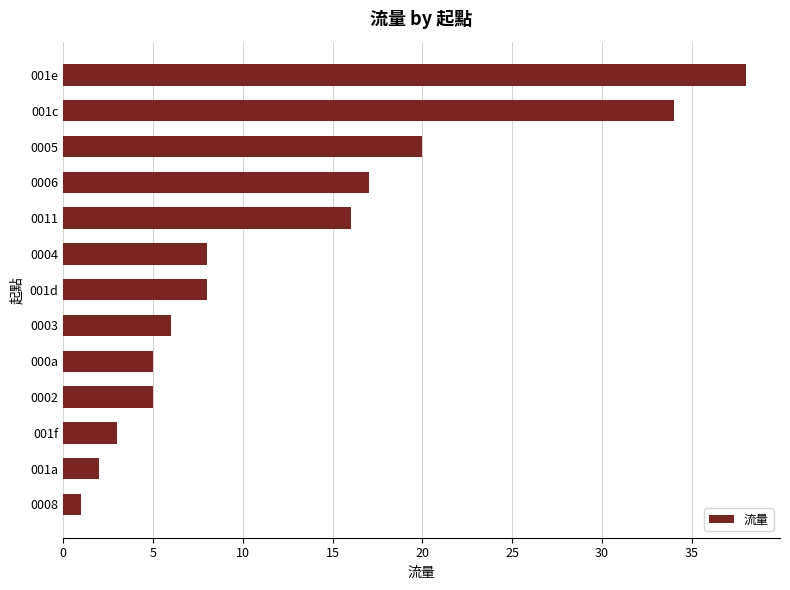

True or false: the data shows 8 at 001d.

True